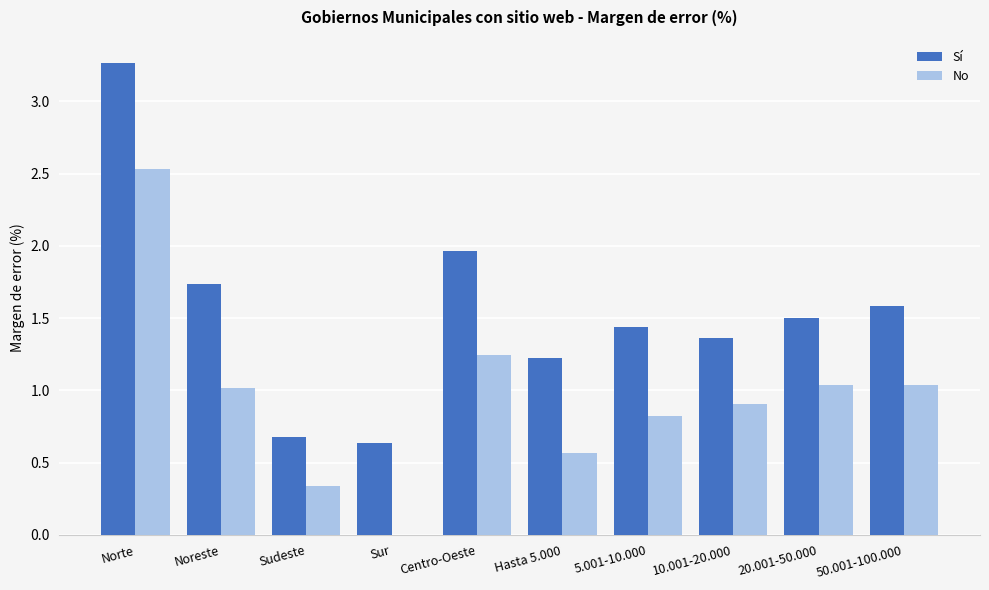

Between Sudeste and 10.001-20.000, which series saw the biggest shift?

Sí